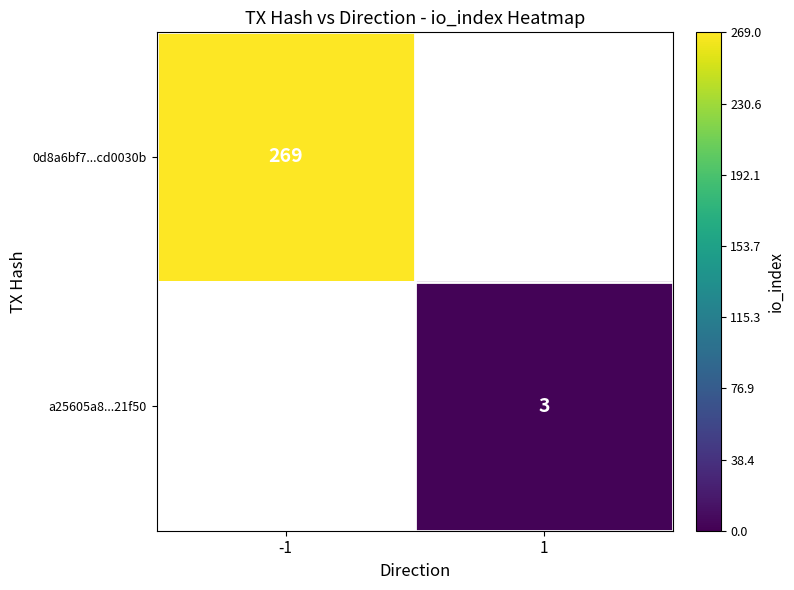

At how many categories does at least one series exceed 146?

1